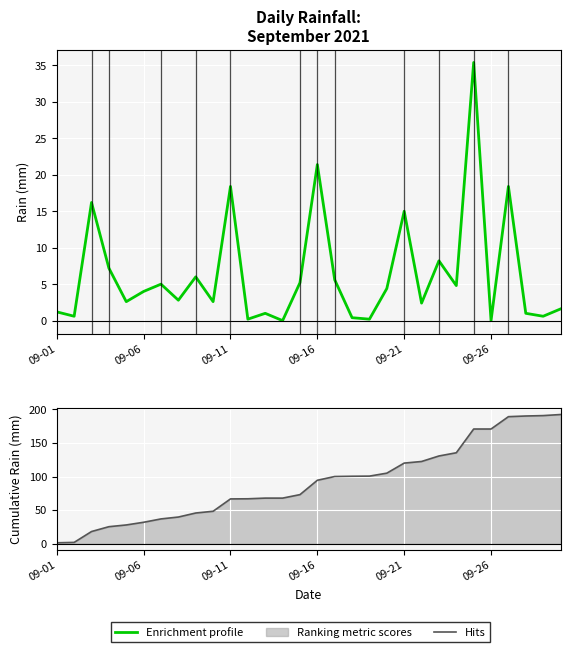

True or false: Enrichment profile and Hits cross at least once.

False